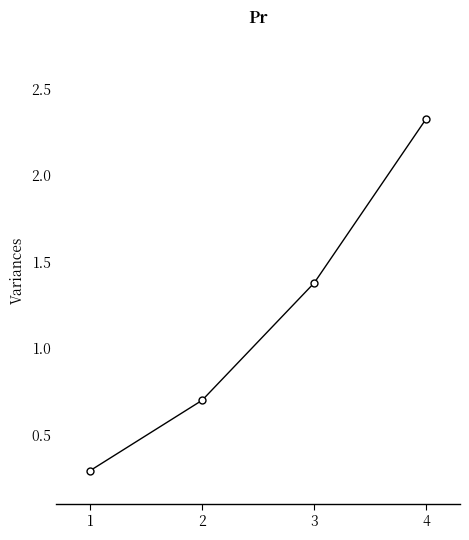

What is the change in value from 1 to 3?

+1.1